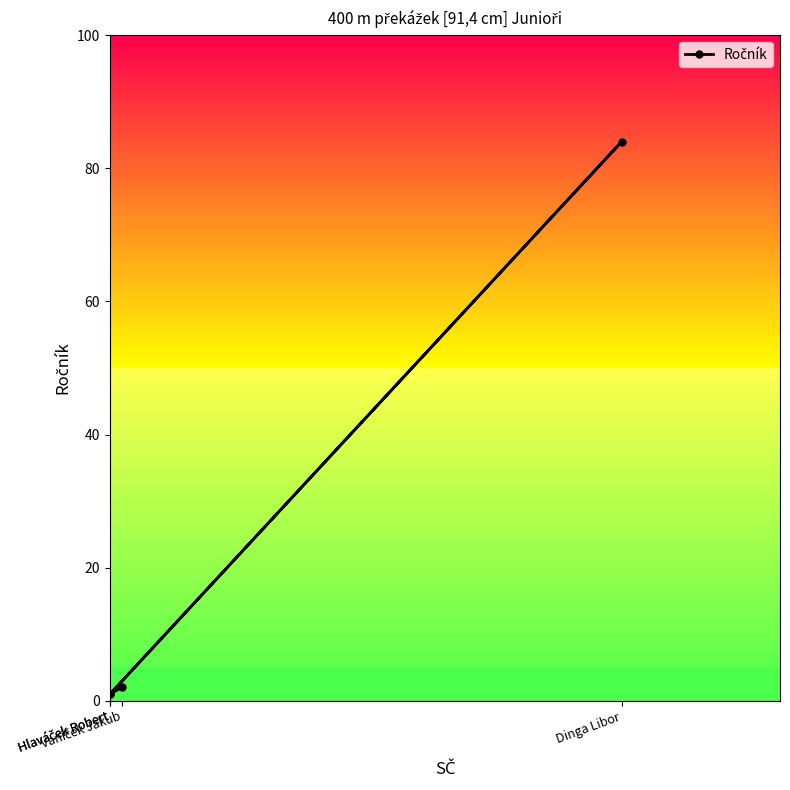

What is the ratio of the value at Hlaváček Robert to the value at Vaníček Jakub?

0.5